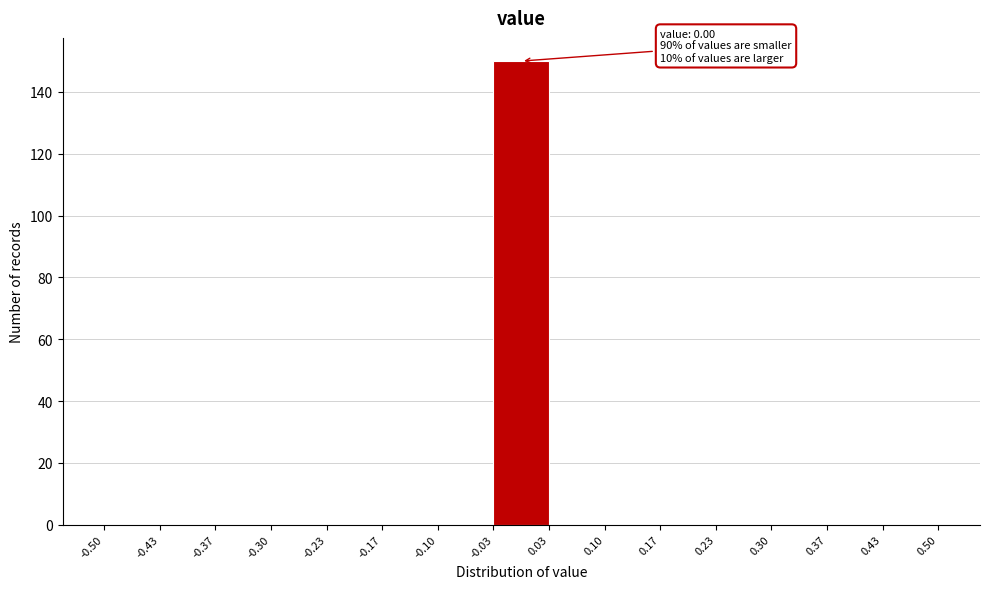

Over which range of the x-axis is the bar tallest?

-0.03 to 0.03